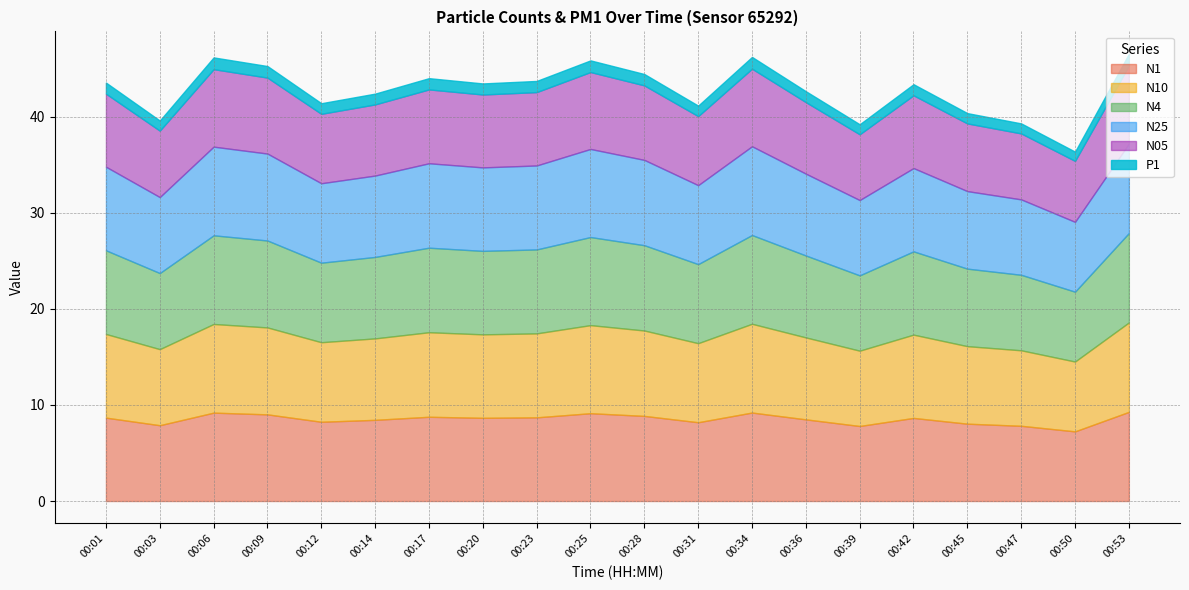

Is the value of N25 at 00:09 greater than the value of N10 at 00:39?

Yes